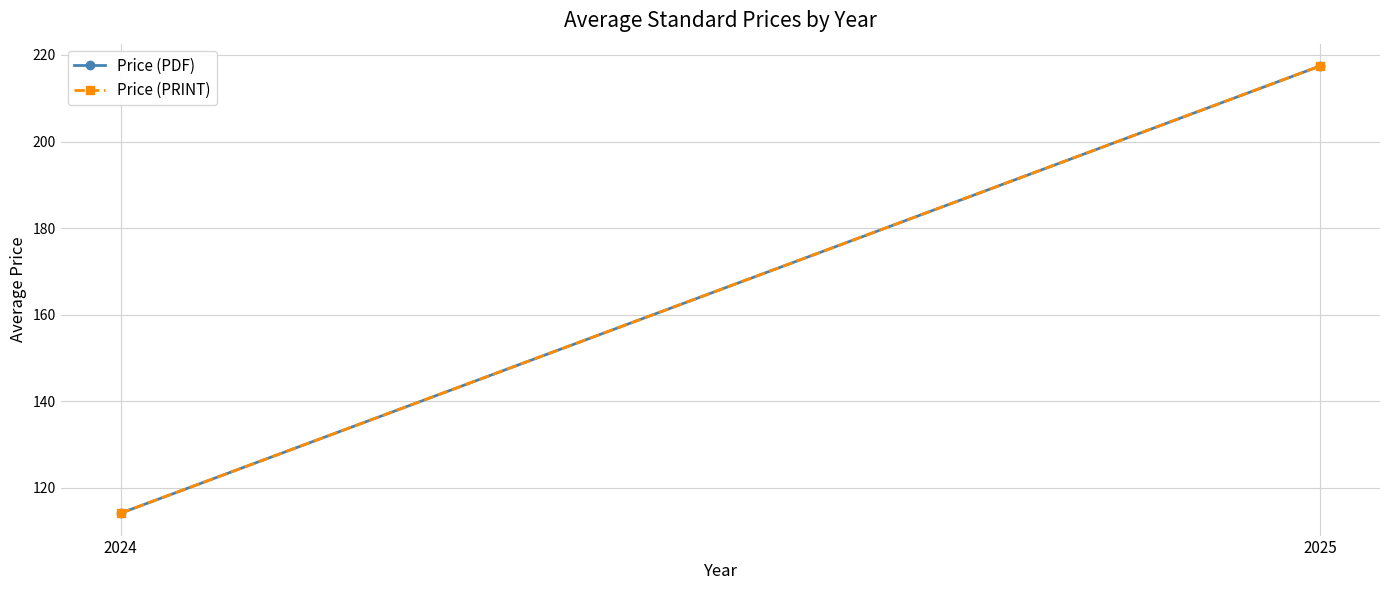

What are all the series names shown in the legend?

Price (PDF), Price (PRINT)